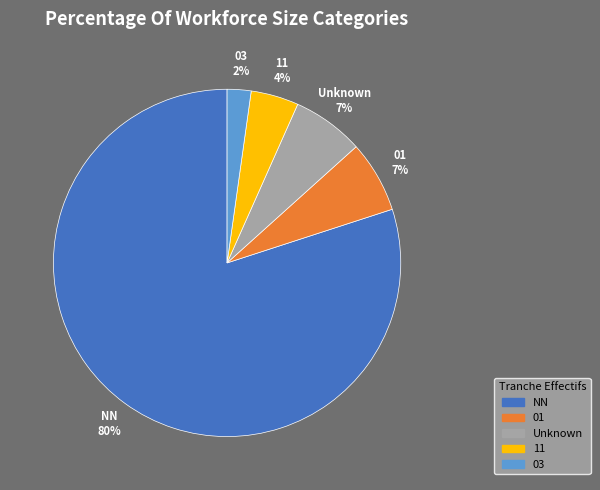

To the nearest percent, what is the difference between the largest and smallest slice percentages?

78%